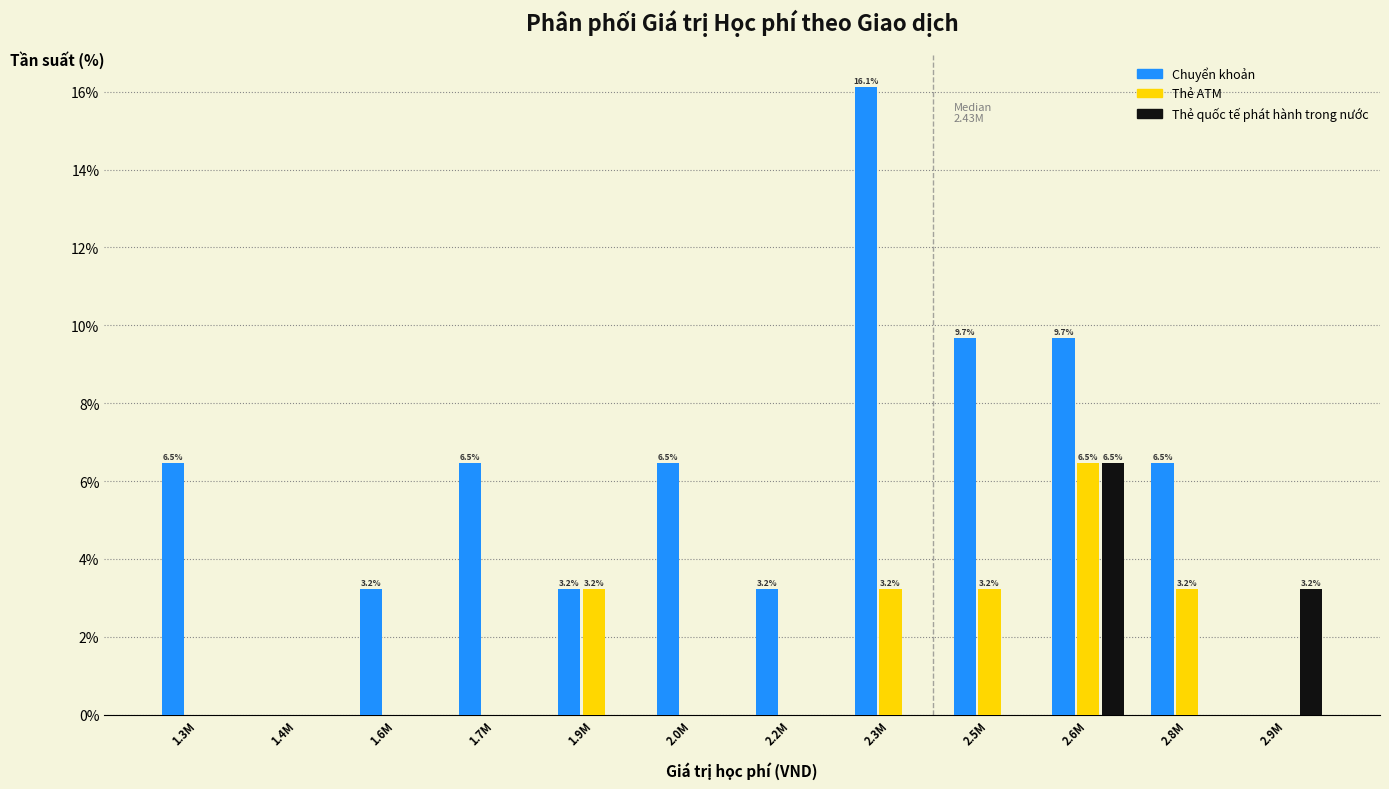

What is the sum of all Thẻ ATM values?

19.4